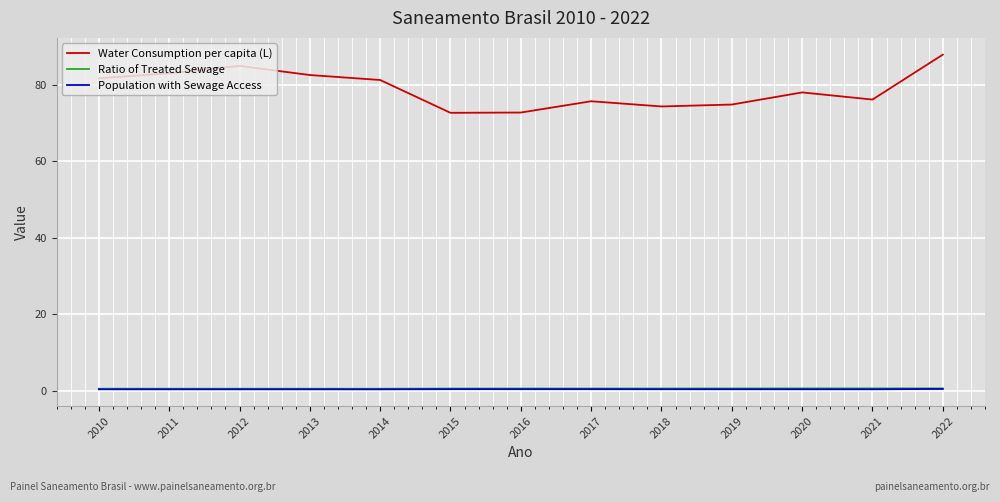

True or false: Water Consumption per capita (L) and Ratio of Treated Sewage cross at least once.

False